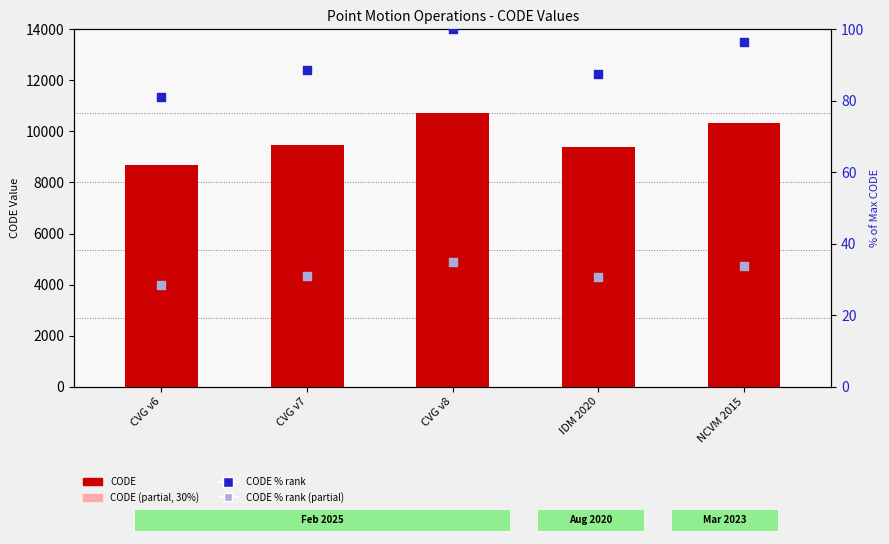

Which series has the widest spread of Y values?

CODE